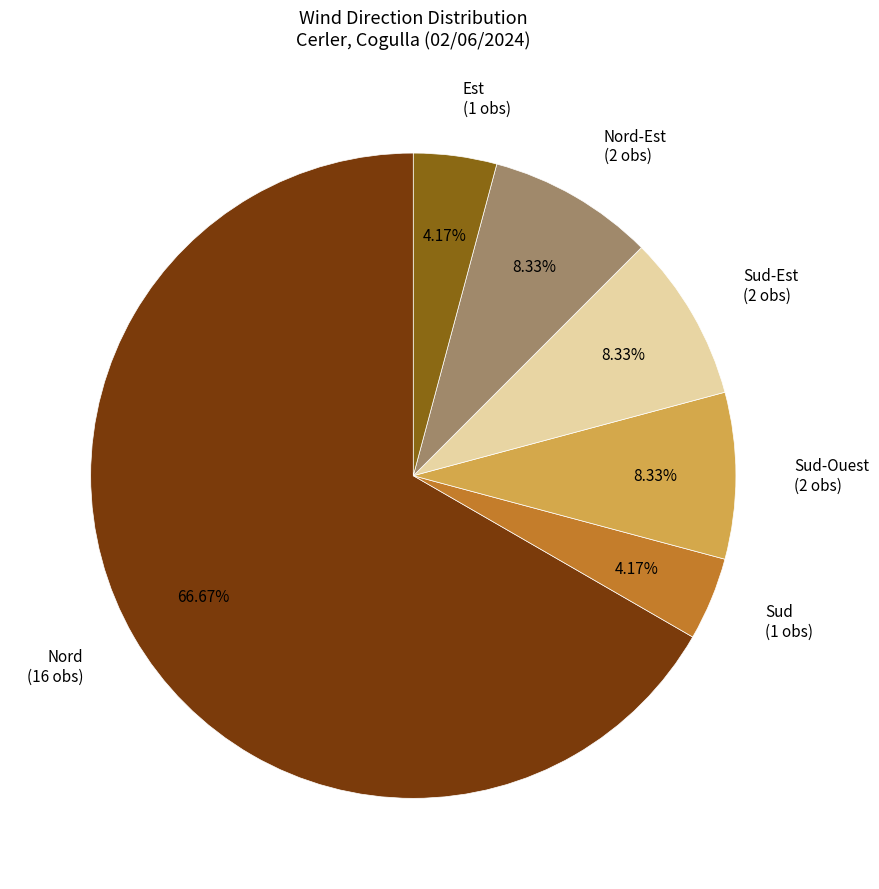

Does Nord (16 obs) account for over 50% of the chart?

Yes